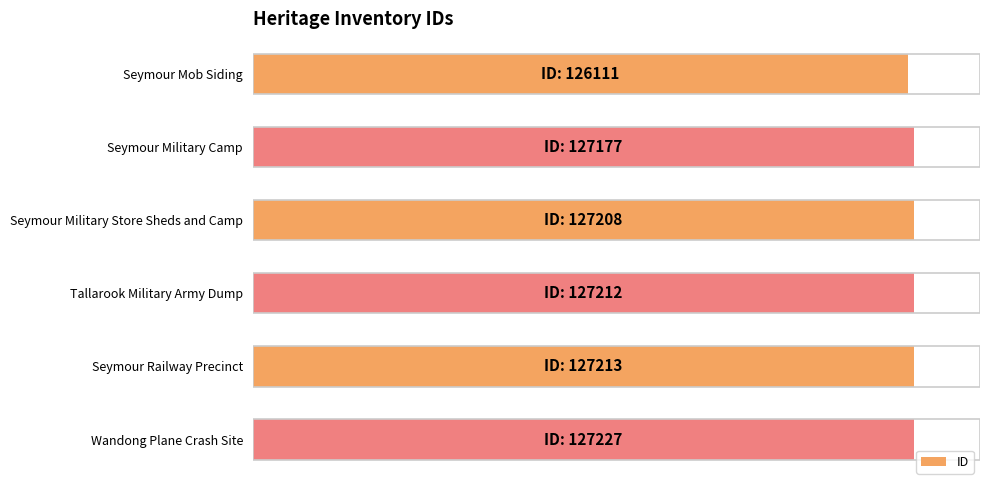

What is the greatest value displayed?

100.0